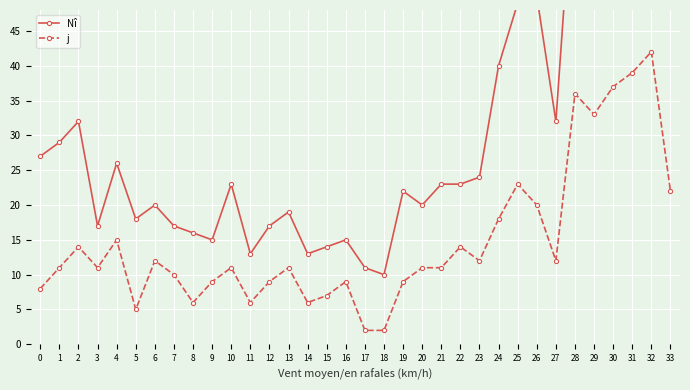

List the series in order of their overall mean, lowest first.

j, Nî